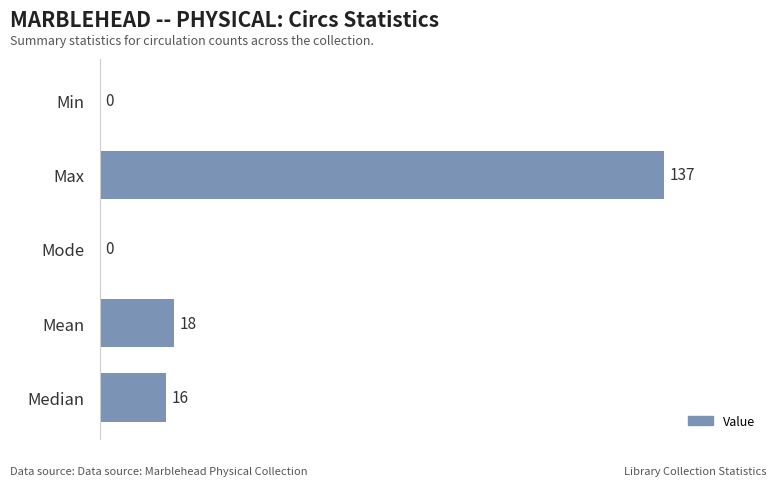

The chart shows a value of 16 at Median. True or false?

True